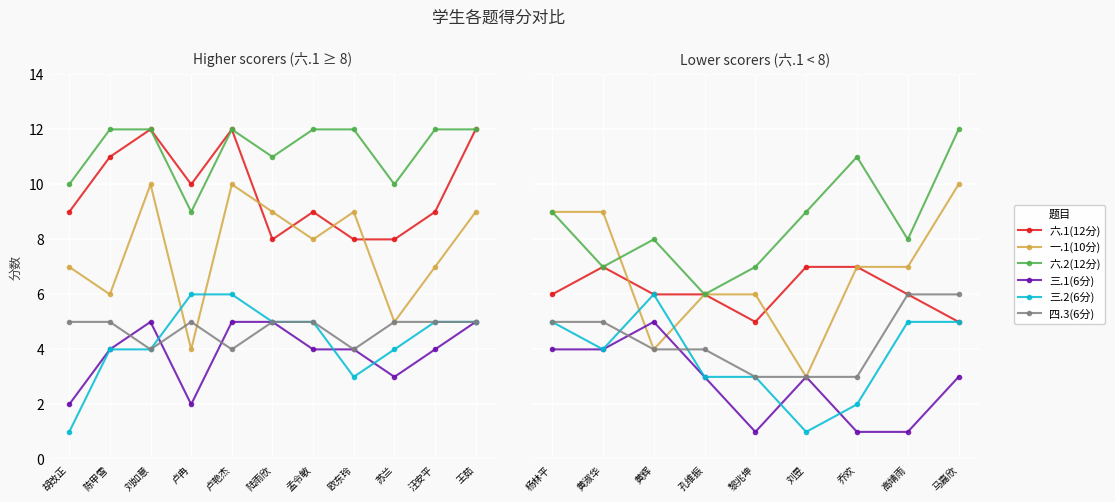

What position from the left is 黎兆坤?

5